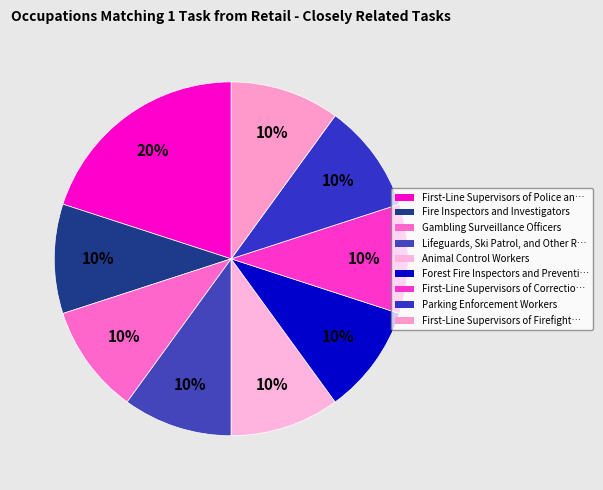

Does any single category account for the majority?

No